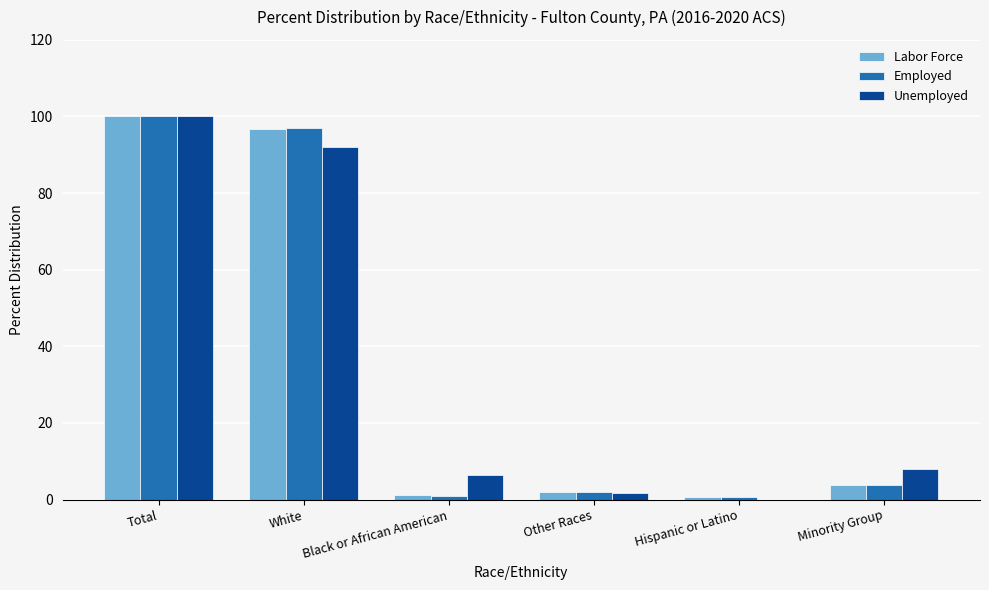

Which label corresponds to the largest value in the chart?

Total